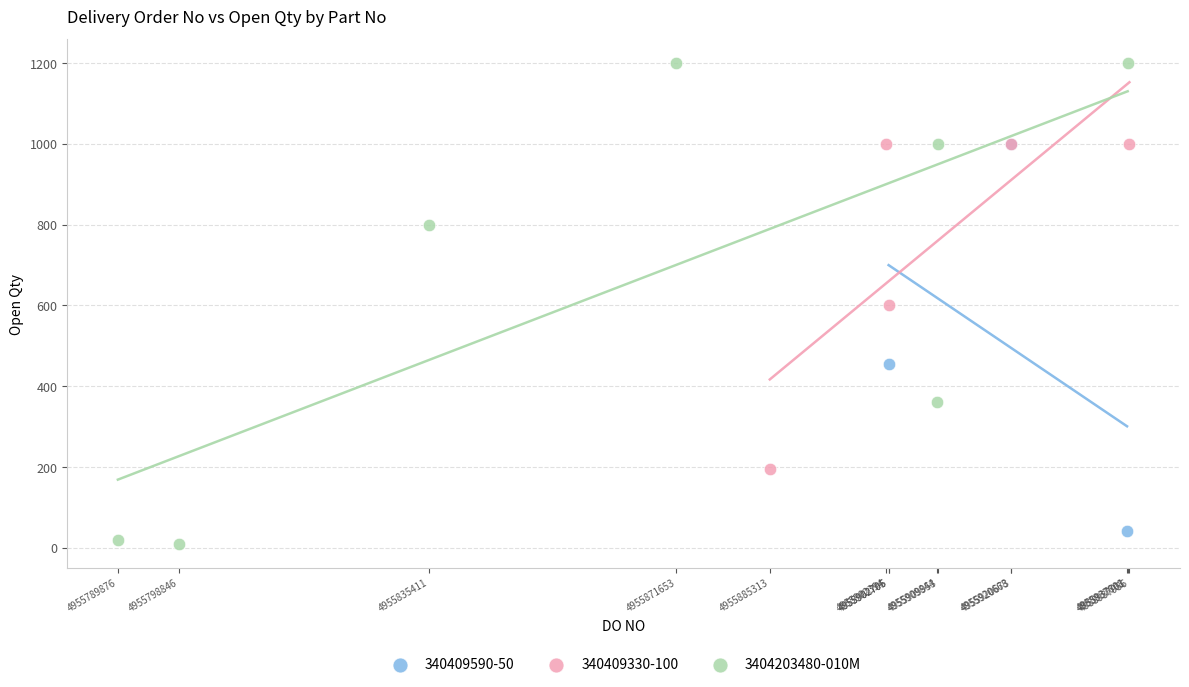

Which series contains the highest Y value?

3404203480-010M